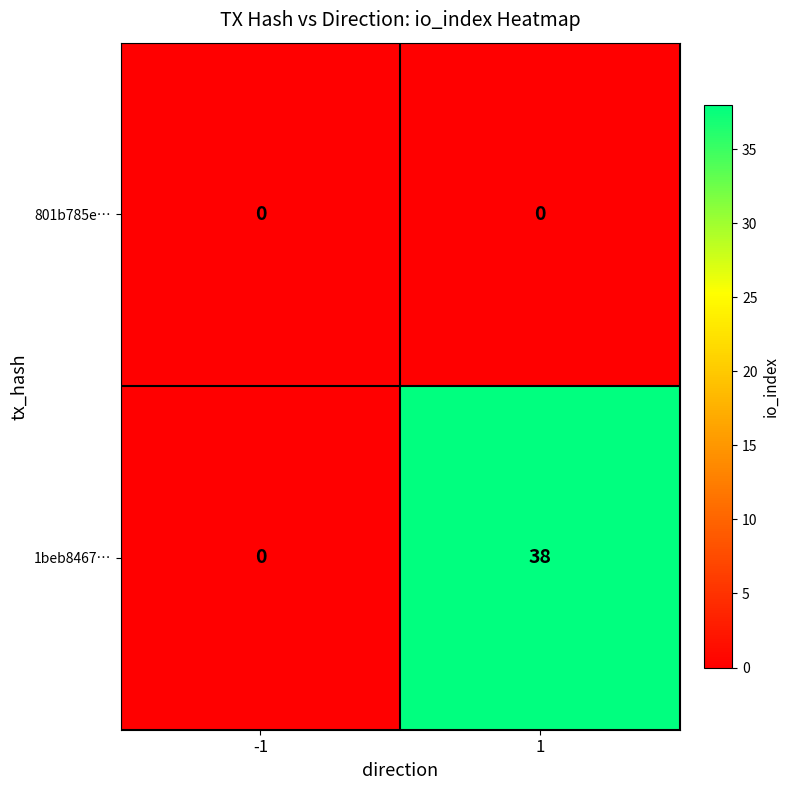

Reading right to left, list all the values displayed in this chart.

801b785e…: 0	0
1beb8467…: 38	0